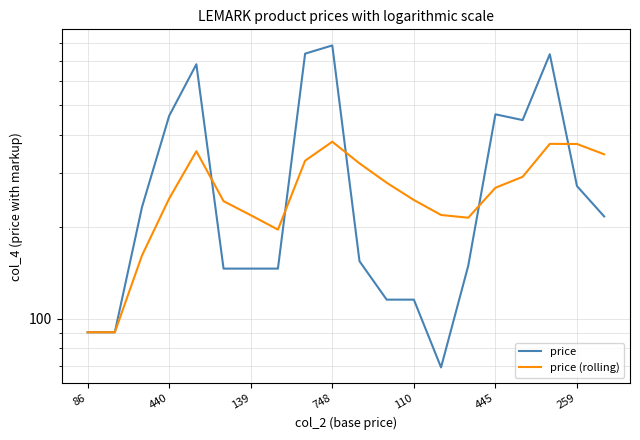

Which series has the largest total across all categories?

price